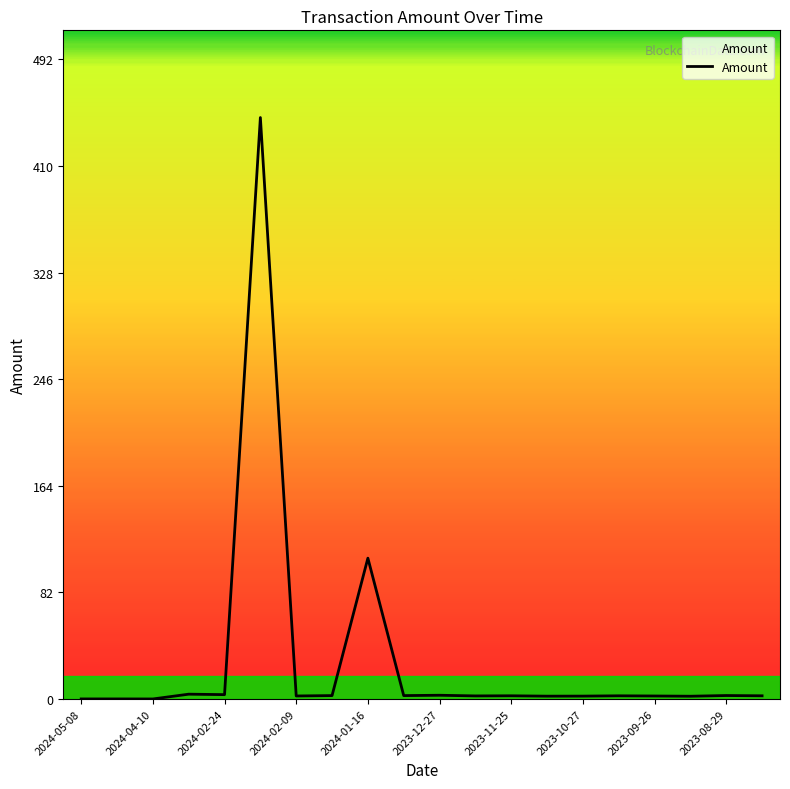

What is the maximum value shown in the chart?

447.2